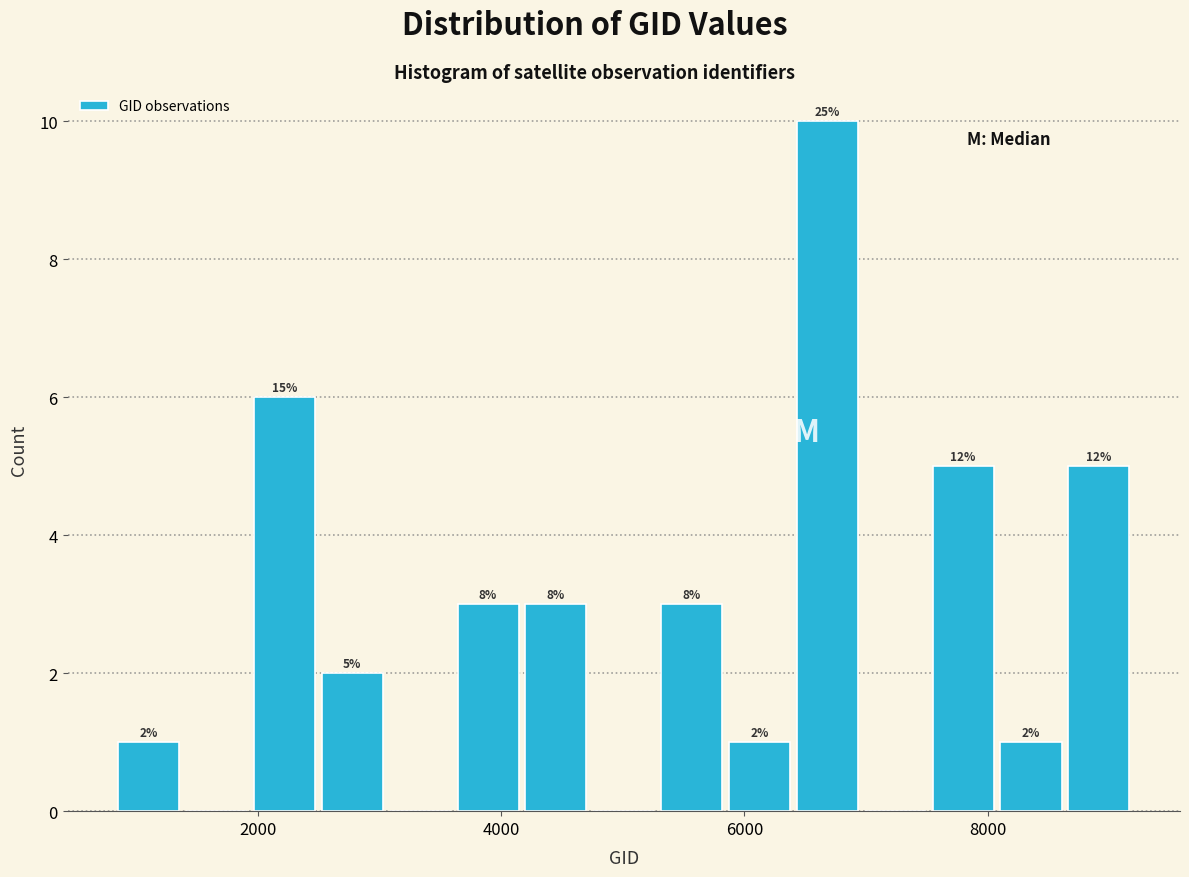

Around what value on the x-axis is the tallest bar? Give the approximate position of its centre, as read against the axis.

6600